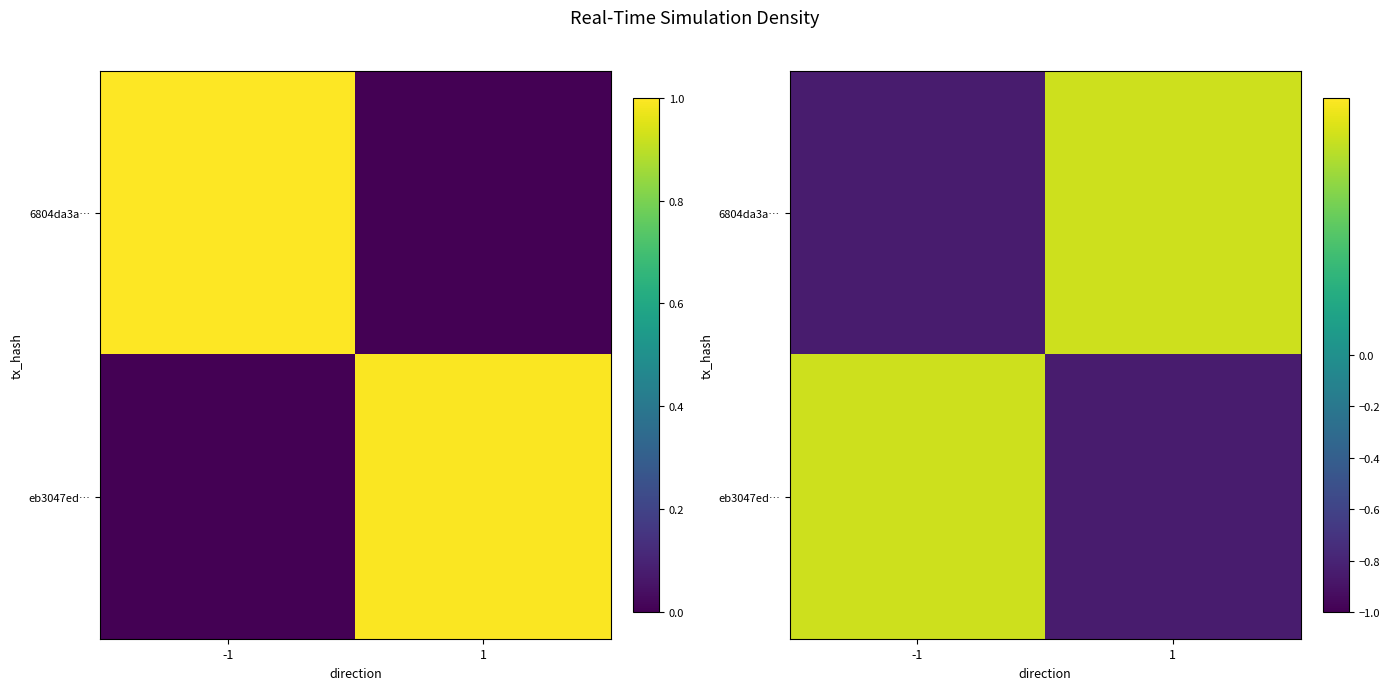

What is the lowest value of the eb3047ed… series?

-0.8